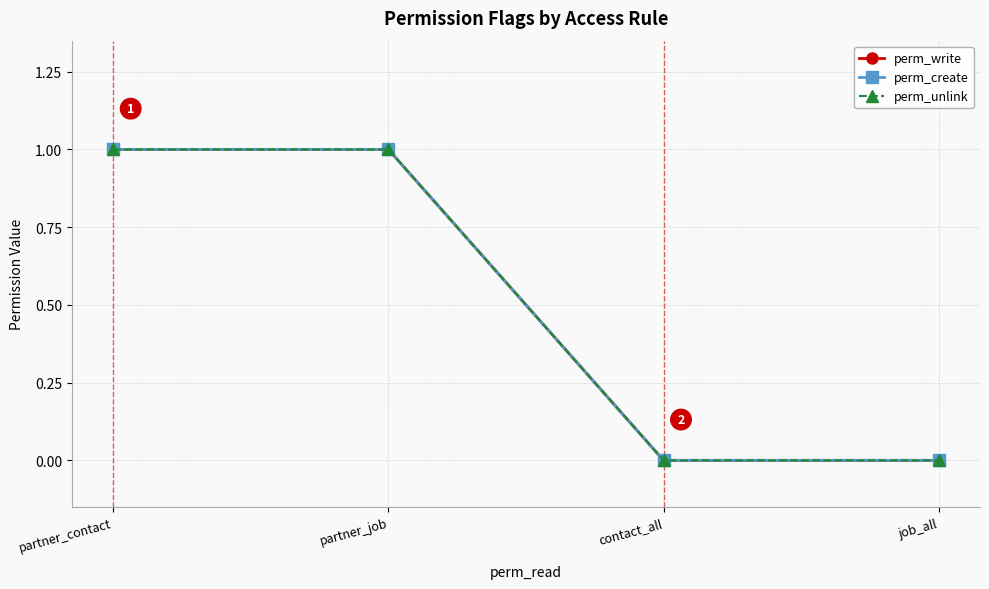

Does the chart have visible grid lines?

Yes